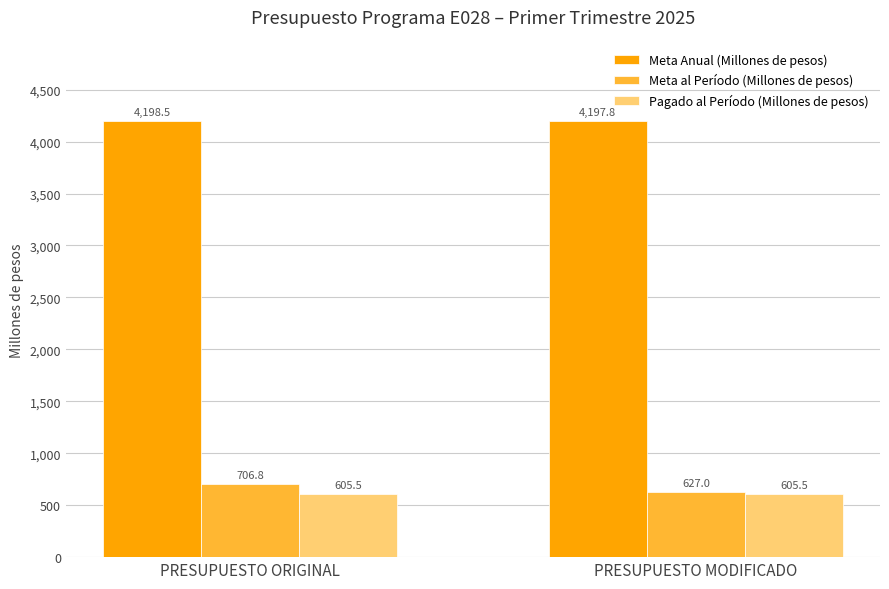

At which label does Meta al Período (Millones de pesos) first exceed 706?

PRESUPUESTO ORIGINAL